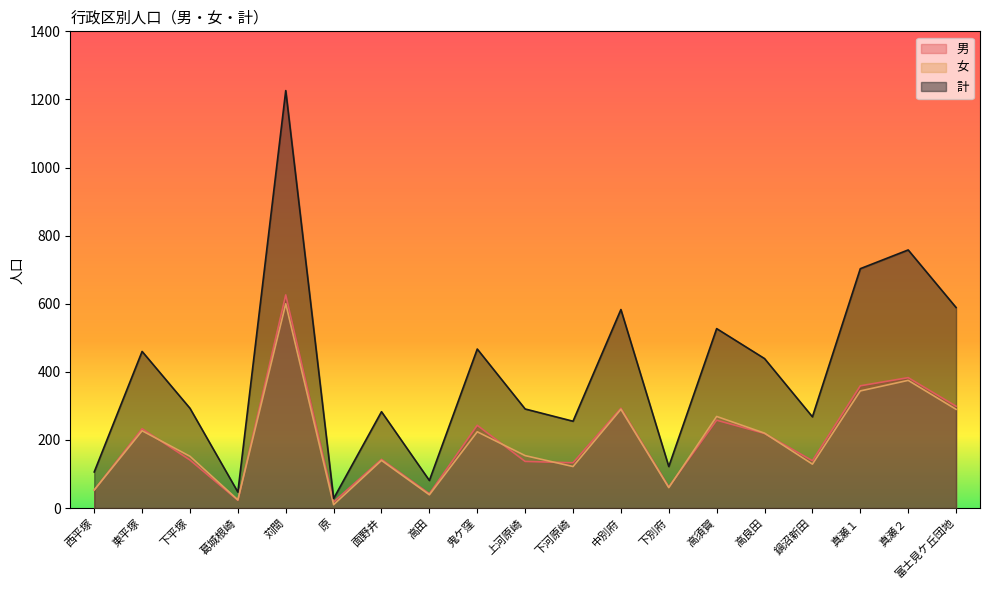

Does the chart have visible grid lines?

No